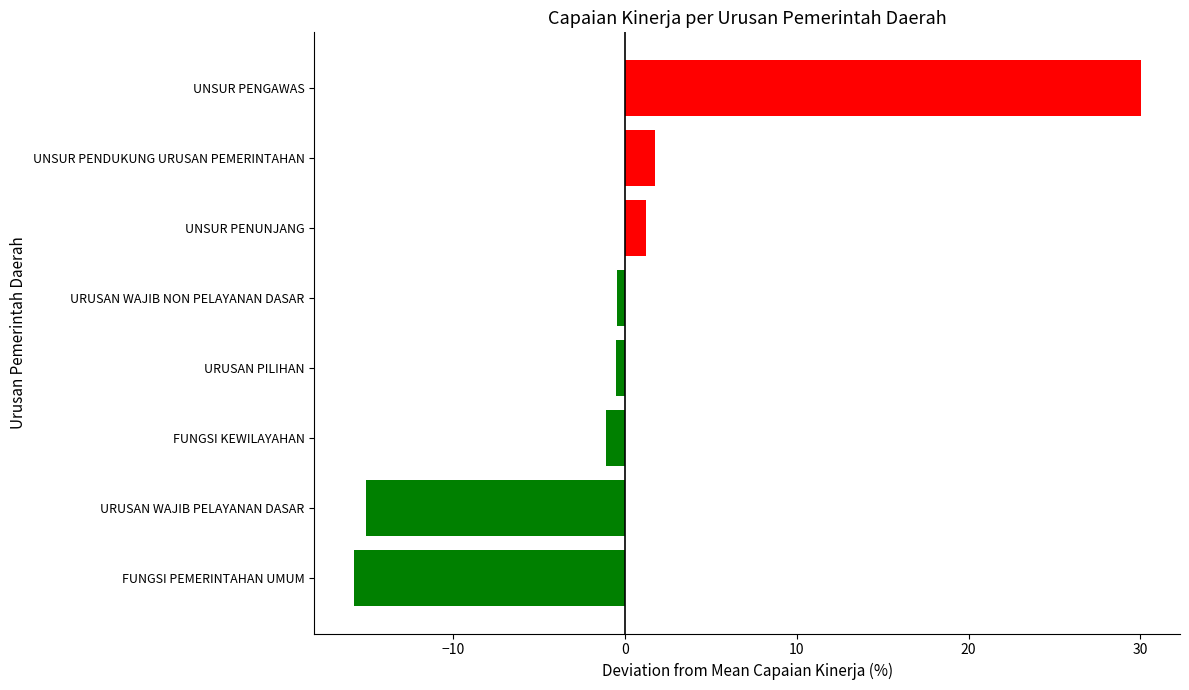

What is the change in value from URUSAN WAJIB PELAYANAN DASAR to UNSUR PENGAWAS?

+45.1